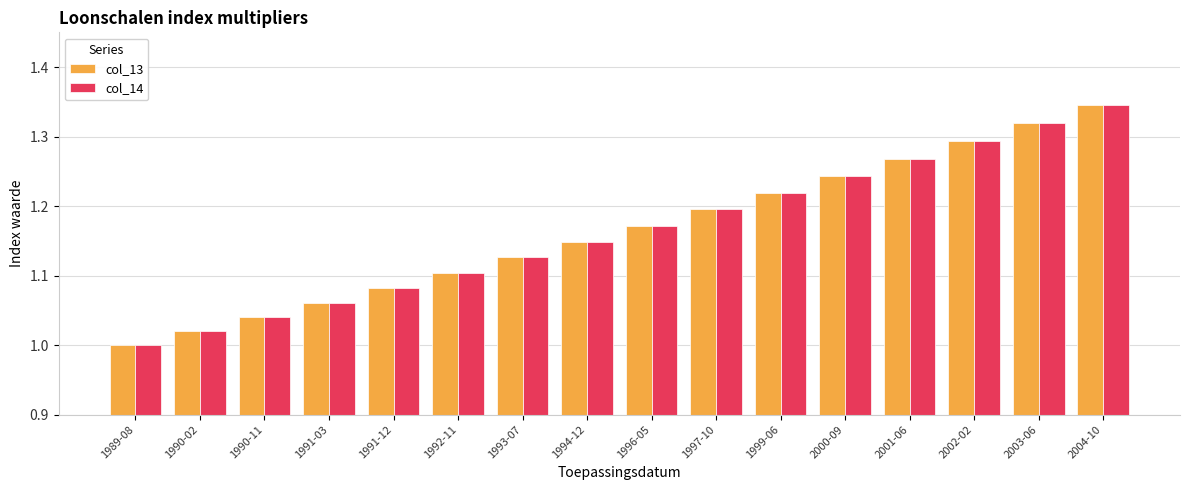

What is the label of the 15th bar from the left?

2003-06